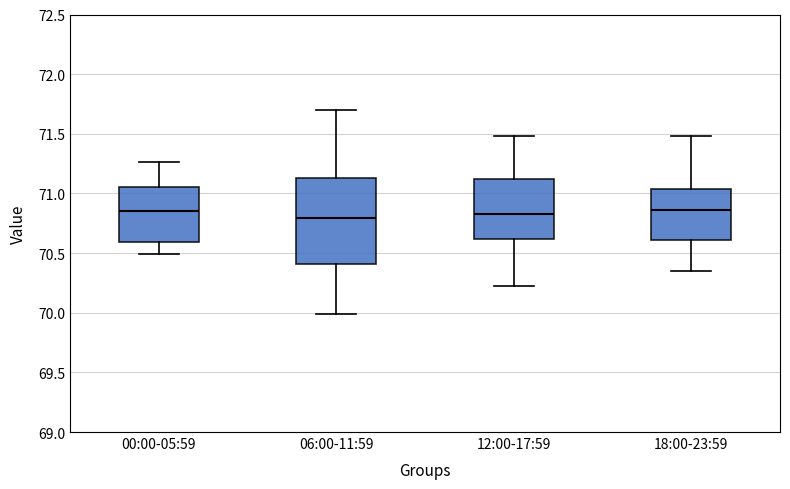

Reading left to right, transcribe this box plot: for each box, give where its median line is, the range the box spans, and where its two whiskers end, as read against the y-axis. The values are not printed on the chart, so give them approximately, as read against the axis.

00:00-05:59: median 70.85, box 70.60 to 71.05, whiskers 70.50 to 71.25
06:00-11:59: median 70.80, box 70.40 to 71.15, whiskers 70.00 to 71.70
12:00-17:59: median 70.85, box 70.60 to 71.15, whiskers 70.20 to 71.50
18:00-23:59: median 70.85, box 70.60 to 71.05, whiskers 70.35 to 71.50